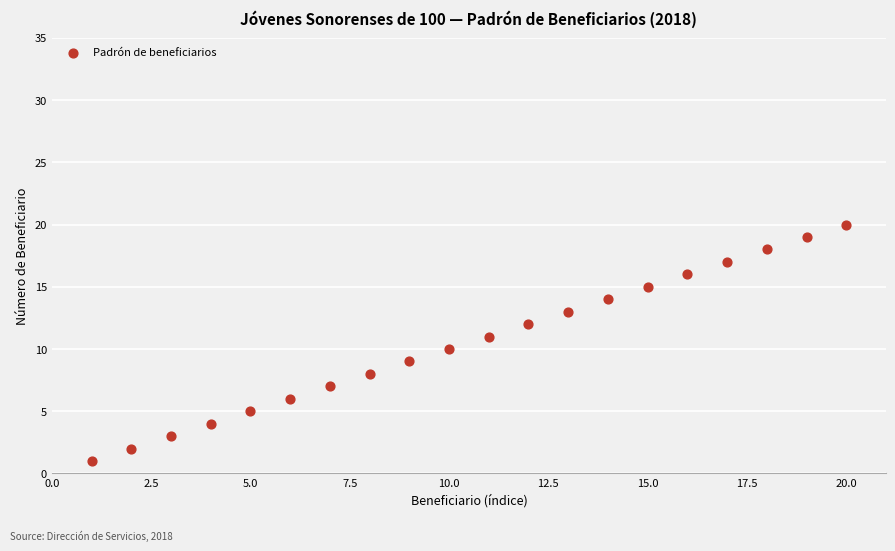

What is the range of Y values (max minus min)?

19